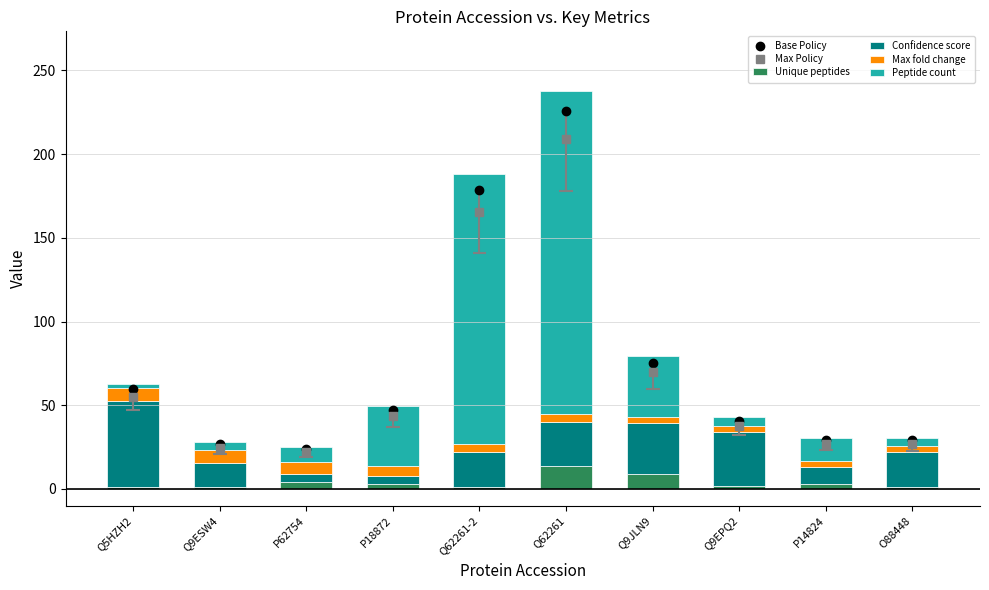

Rank the series at Q9JLN9 from lowest to highest value.

Max fold change, Unique peptides, Confidence score, Peptide count, Max Policy, Base Policy